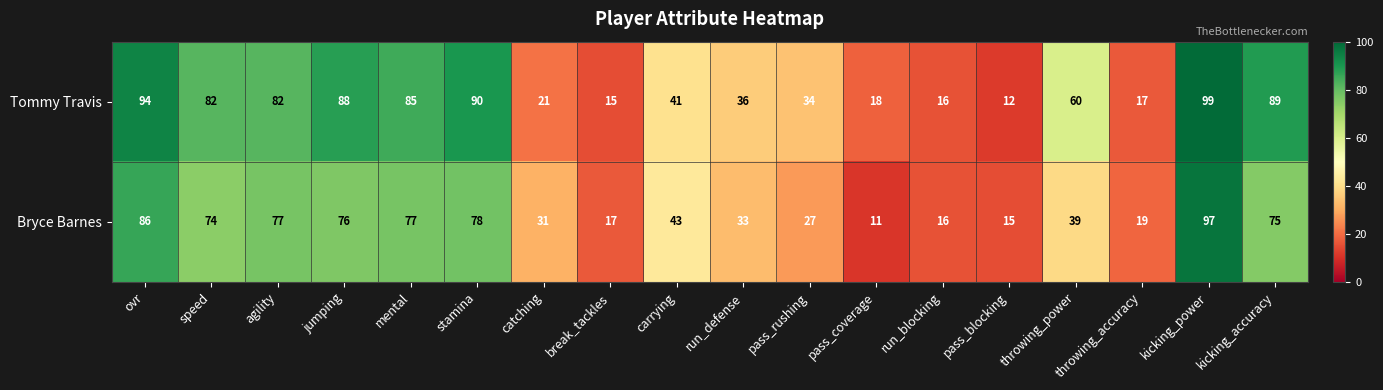

Which category has the lowest value across all series?

pass_coverage